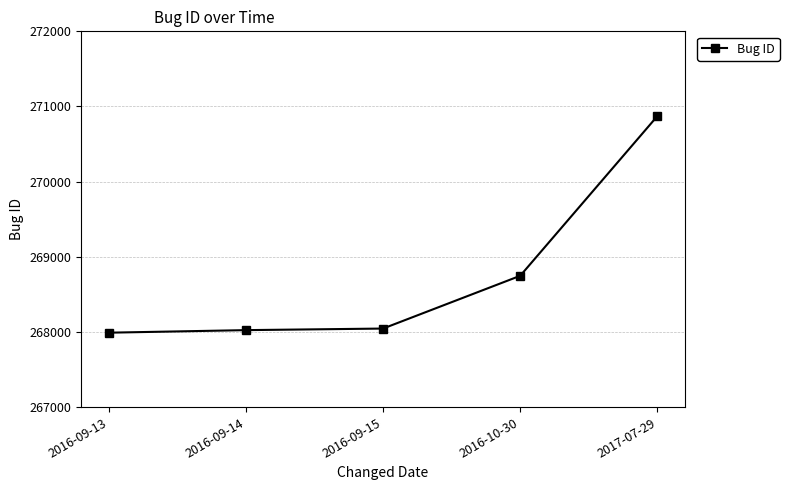

Is this an area chart (filled region under the line)?

No